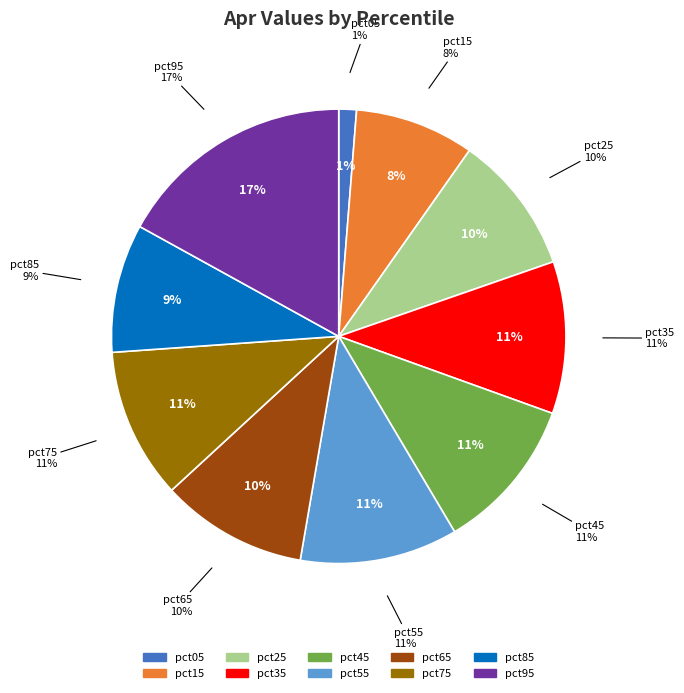

Between pct55 and pct95, which is larger?

pct95